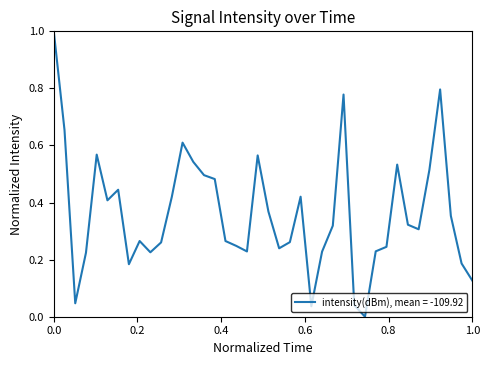

How many categories are shown in the chart?

40